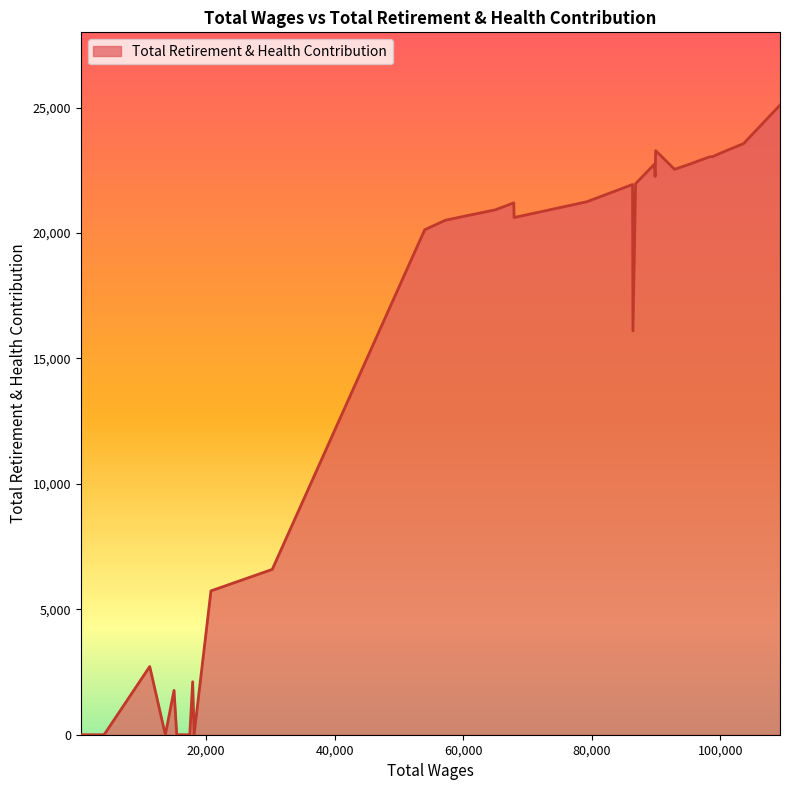

What is the difference between the maximum and second lowest values?

25098